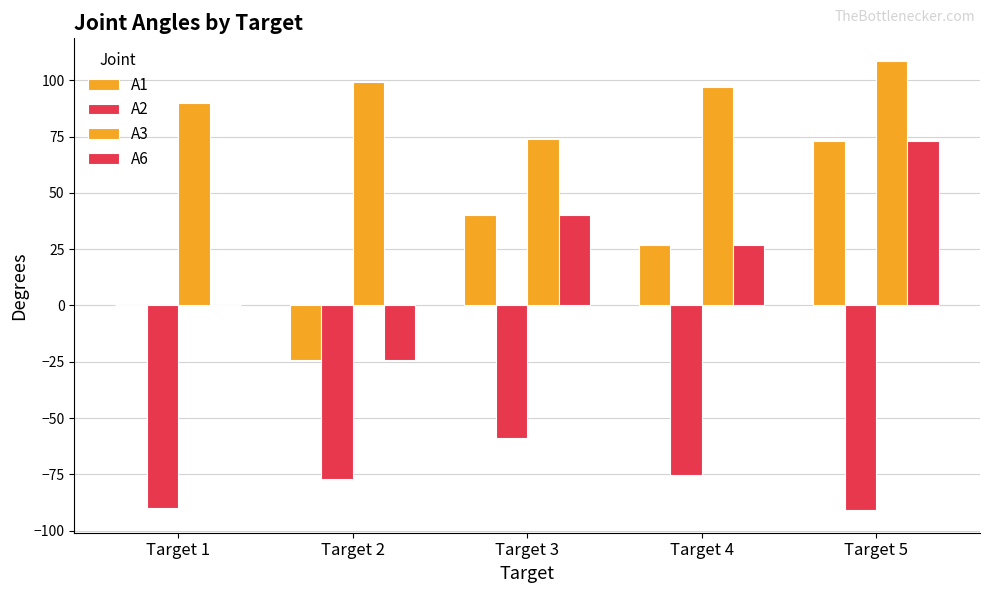

How many groups of bars are there?

5